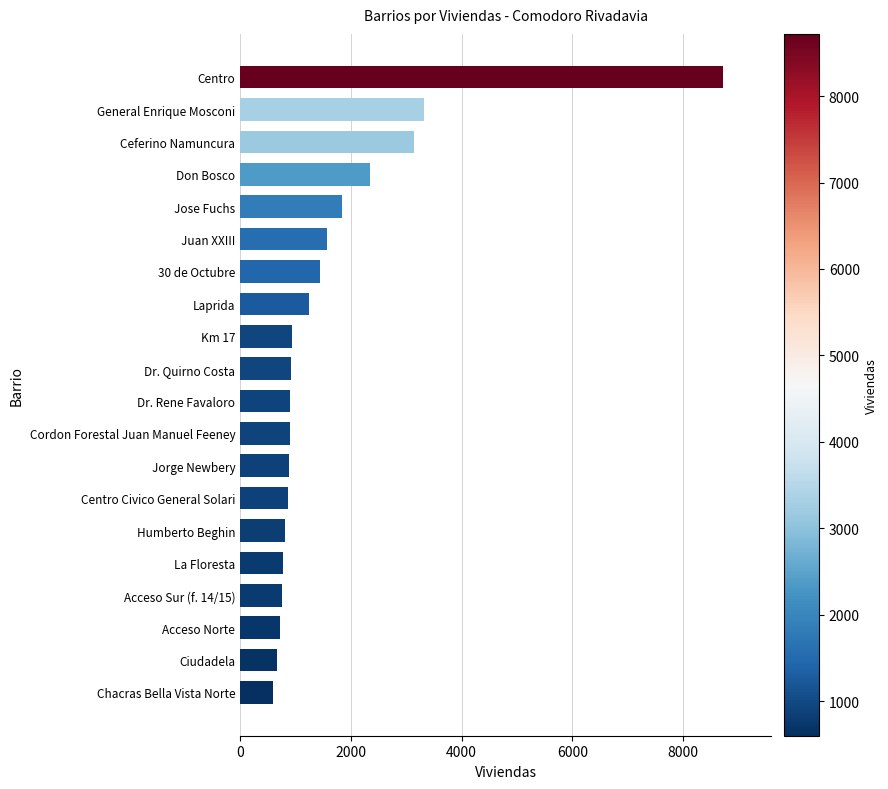

True or false: the data shows 722 at Acceso Norte.

True